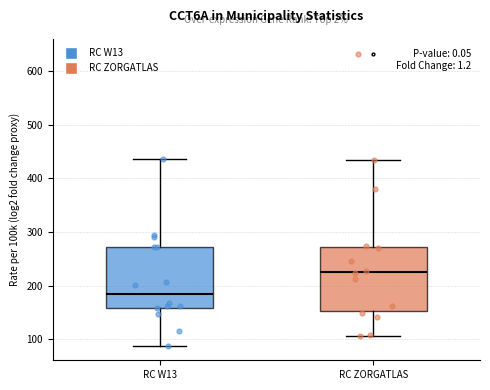

Which box has the lowest median line?

RC W13